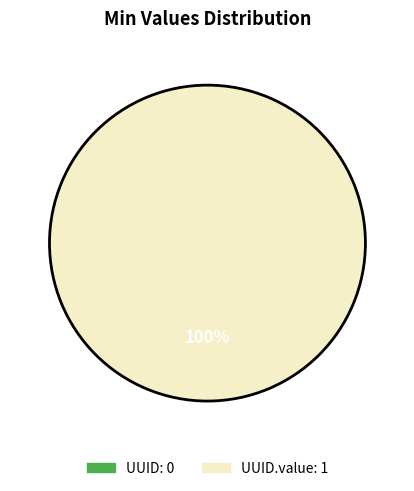

What is the smallest slice in the pie chart?

UUID